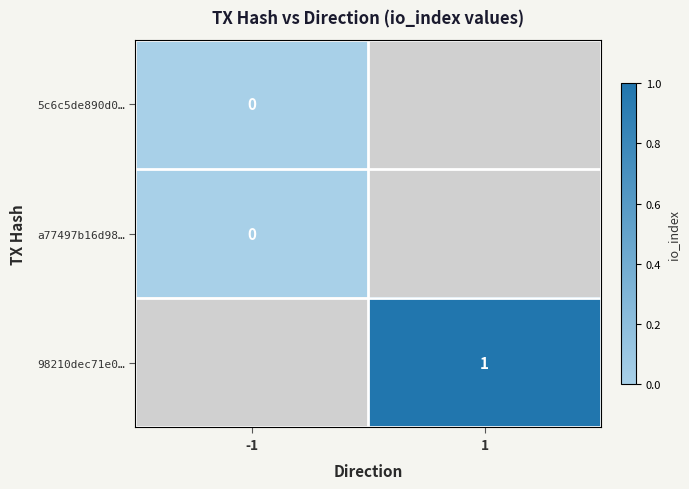

Is the value of a77497b16d98… at -1 greater than the value of 98210dec71e0… at 1?

No